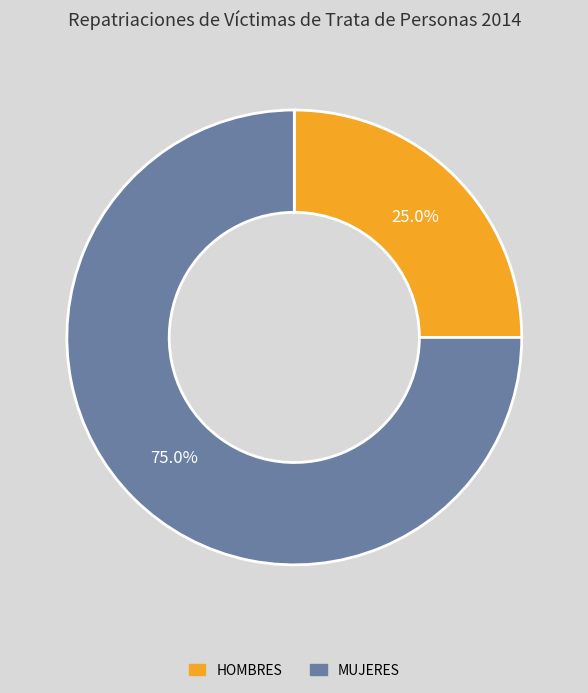

What is the majority slice?

MUJERES